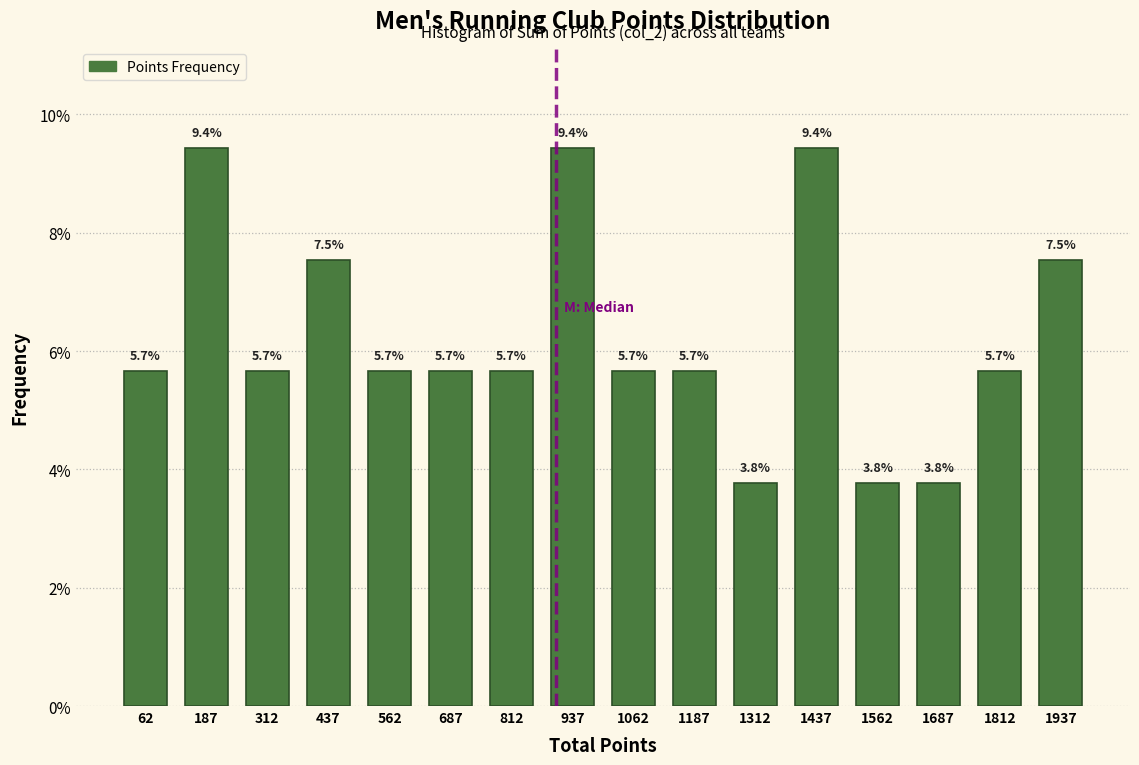

Reading left to right, transcribe this chart: for each bar, give the range it covers on the x-axis and its height. The bar edges are not printed on the chart, so give them approximately, as read against the axis.

0 to 125: 5.7
125 to 250: 9.4
250 to 375: 5.7
375 to 500: 7.5
500 to 625: 5.7
625 to 750: 5.7
750 to 875: 5.7
875 to 1000: 9.4
1000 to 1125: 5.7
1125 to 1250: 5.7
1250 to 1375: 3.8
1375 to 1500: 9.4
1500 to 1625: 3.8
1625 to 1750: 3.8
1750 to 1875: 5.7
1875 to 2000: 7.5